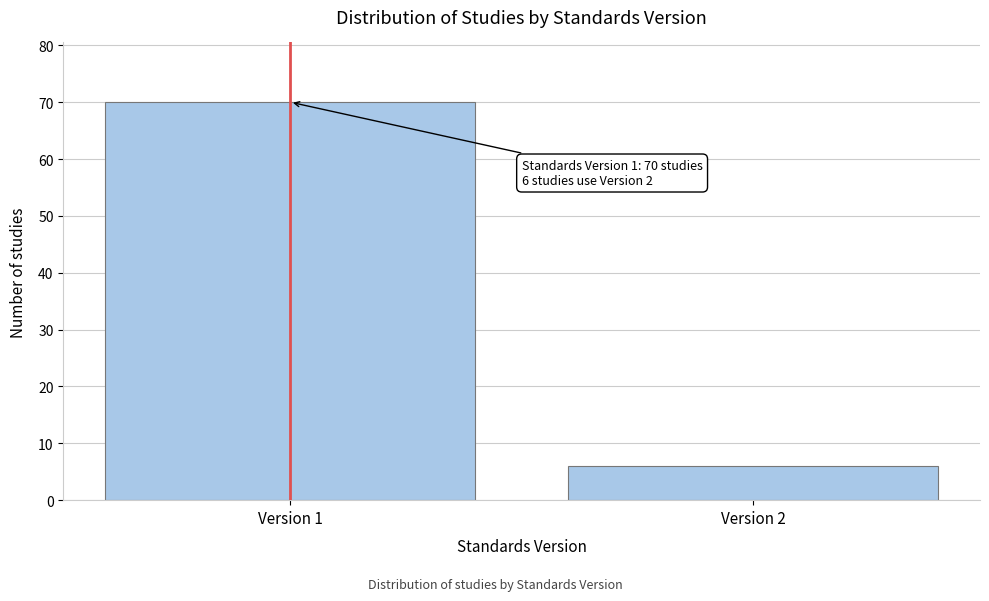

Reading right to left, extract all data points from this chart.

6	70